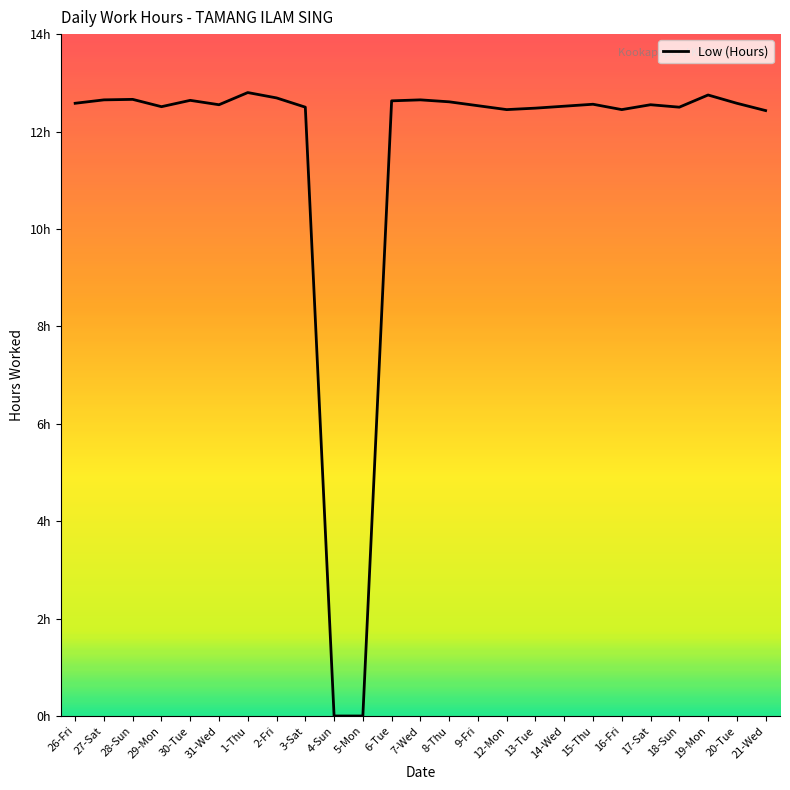

Does the chart have visible grid lines?

No